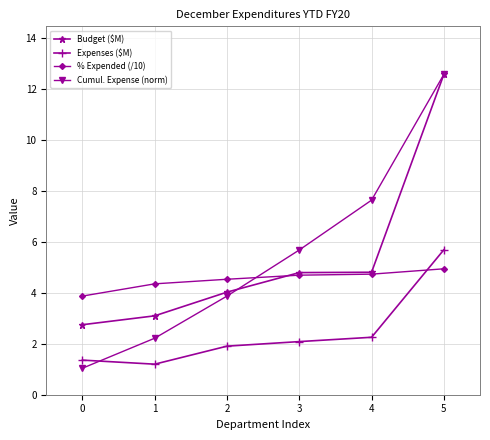

Which series changed the most between 0 and 1?

Cumul. Expense (norm)